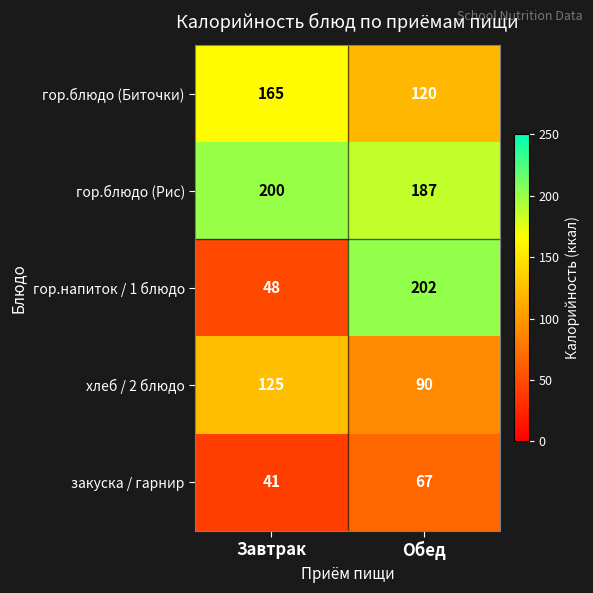

At which category does the chart reach its minimum across all series?

Завтрак